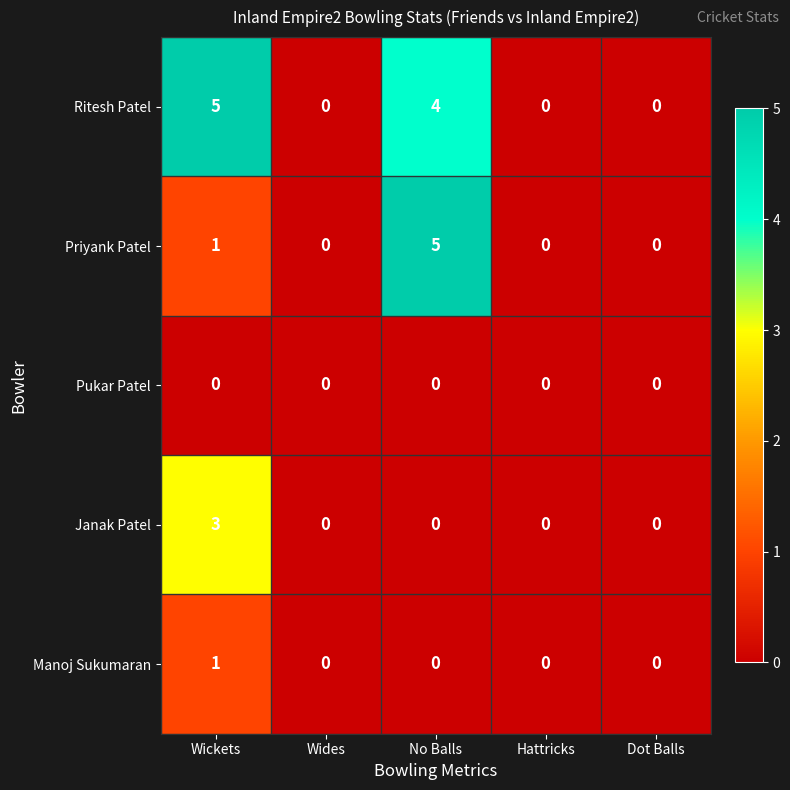

How many data points does each series have?

5